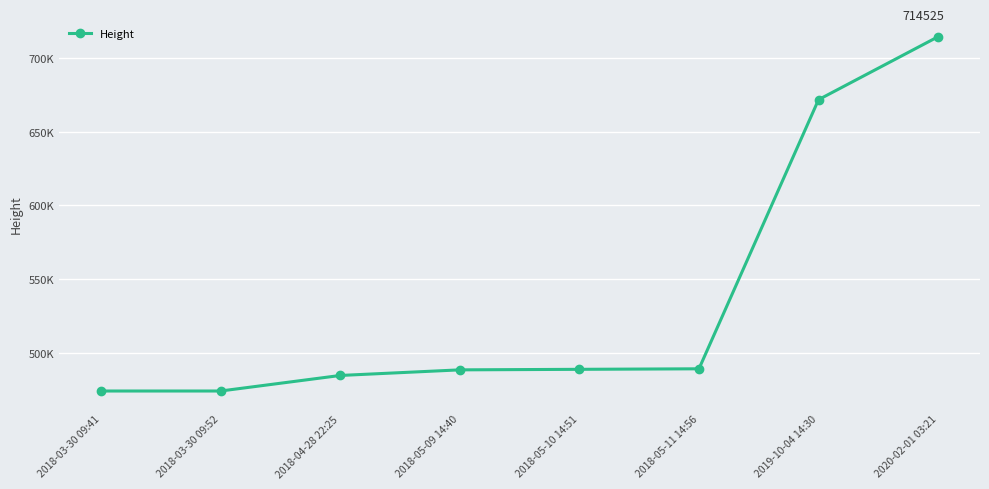

What is the value of the 3rd point from the left?

484662